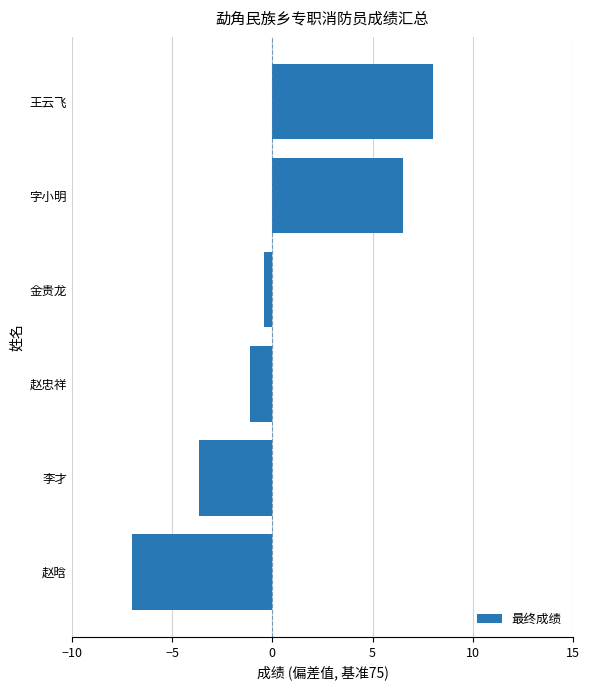

Rank the categories by value from highest to lowest.

王云飞, 字小明, 金贵龙, 赵忠祥, 李才, 赵晗